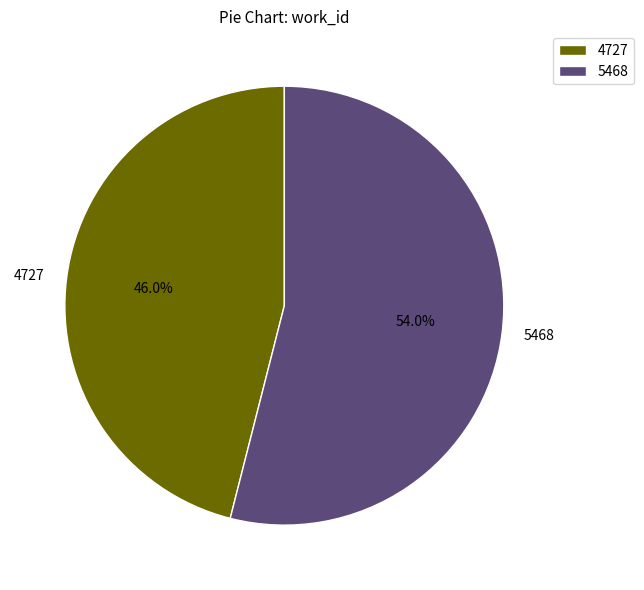

Between 5468 and 4727, which is larger?

5468